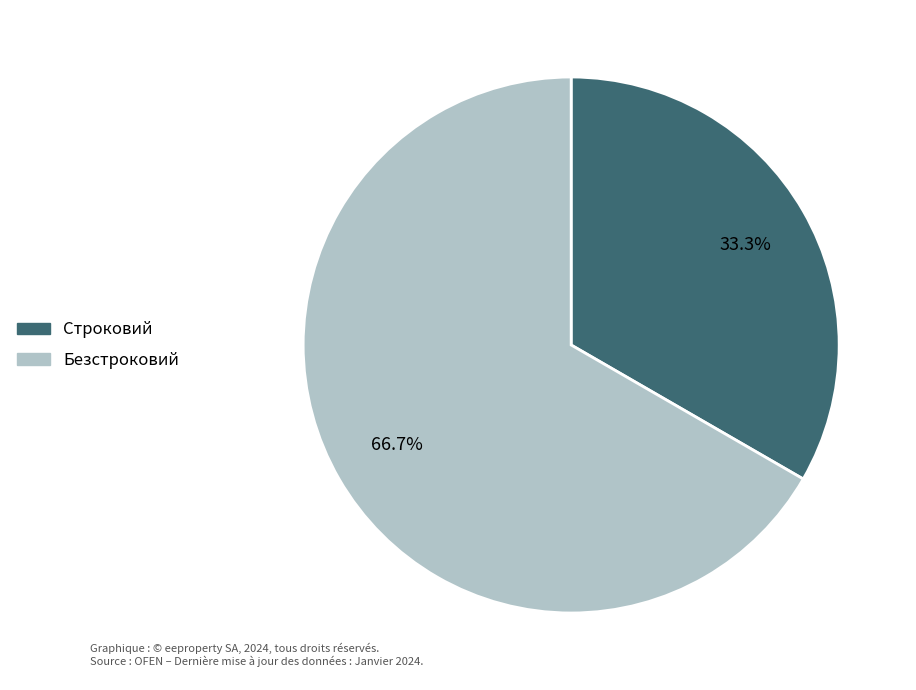

What is the largest slice in the pie chart?

Безстроковий